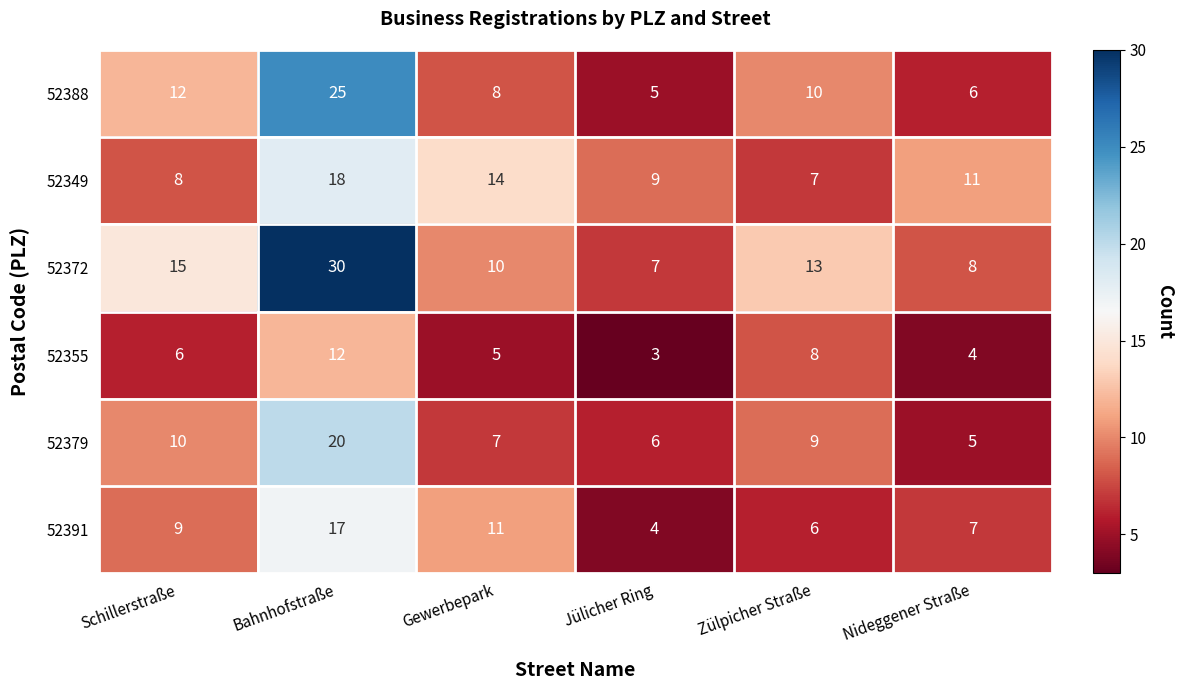

The value of 52391 at Schillerstraße is 16. True or false?

False